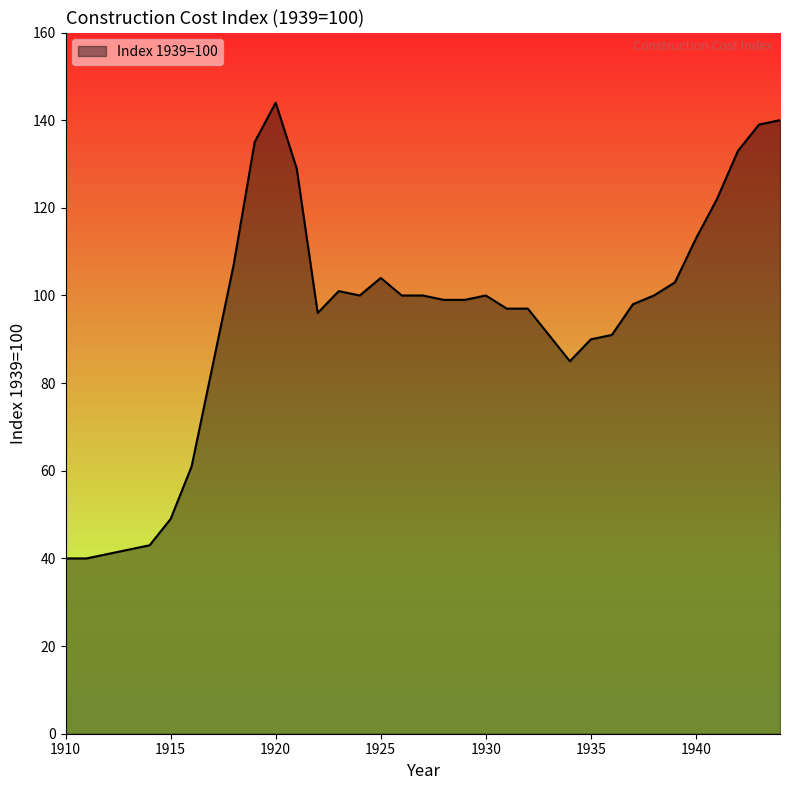

What is the smallest value displayed?

40